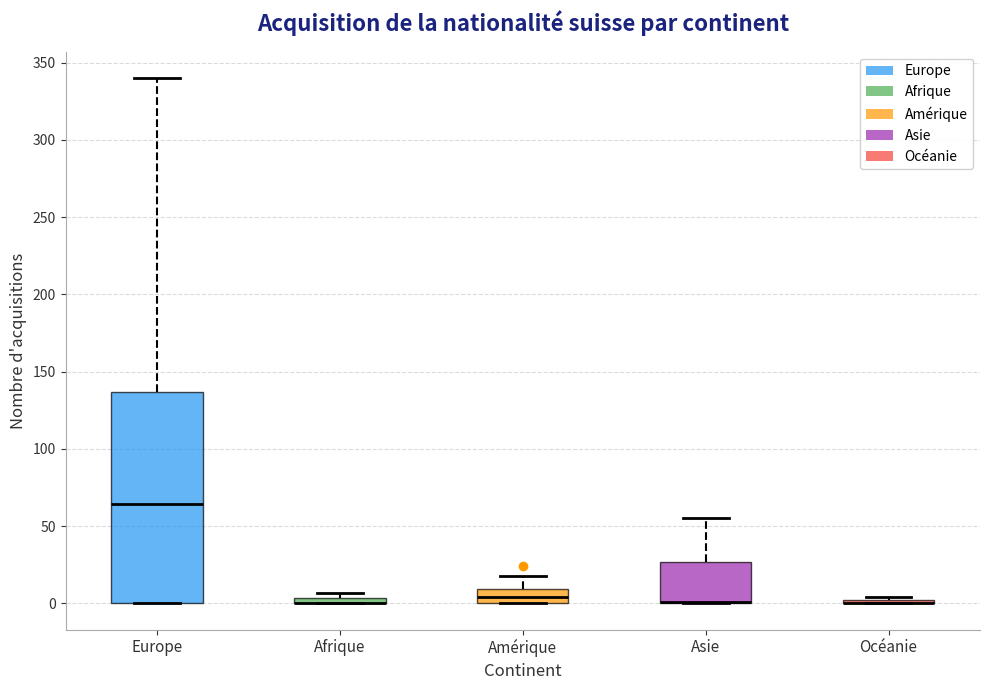

Which box is the tallest, from its lower edge to its upper edge?

Europe